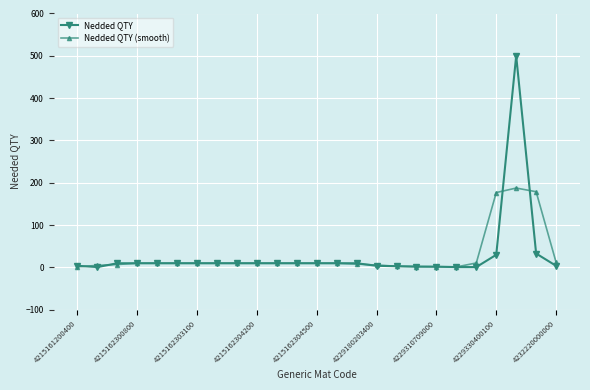

Which series has the widest spread of values?

Nedded QTY